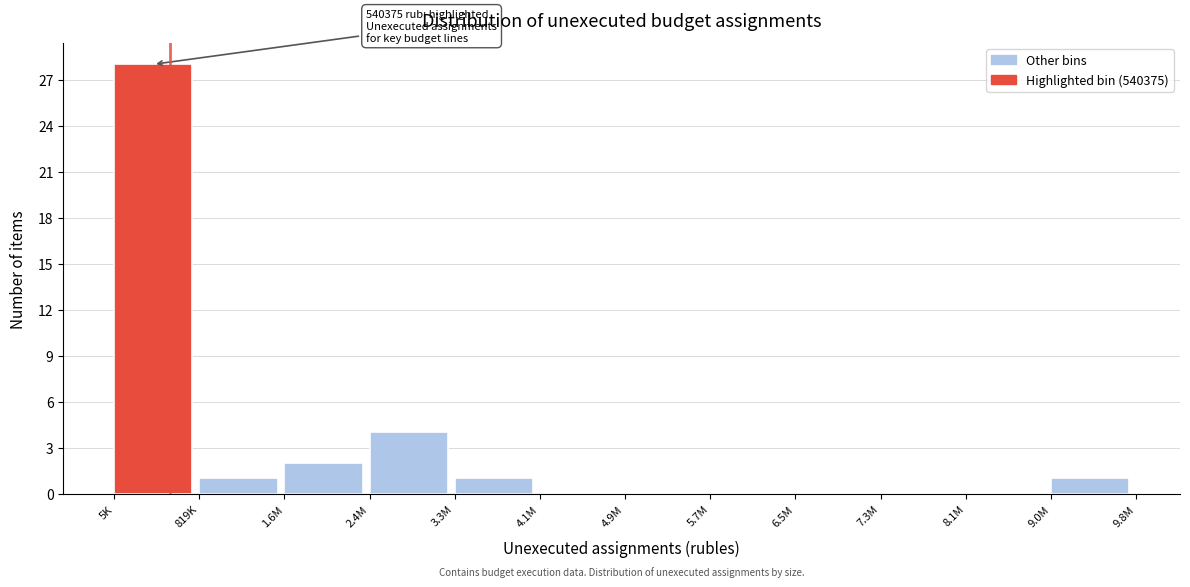

Reading left to right, what are all the values shown in this chart?

5K=28	819K=1	1.6M=2	2.4M=4	3.3M=1	4.1M=0	4.9M=0	5.7M=0	6.5M=0	7.3M=0	8.1M=0	9.0M=1